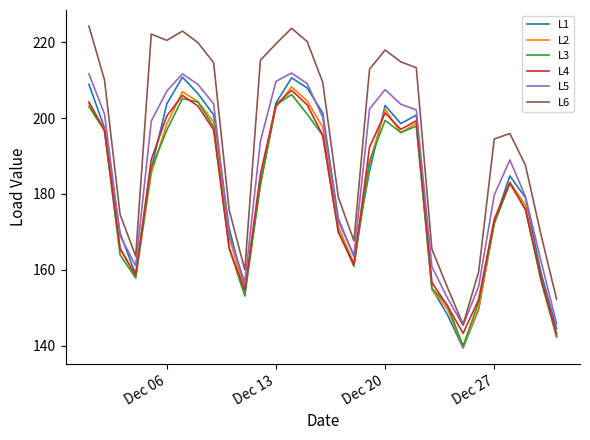

What is the highest value of the L3 series?

206.2